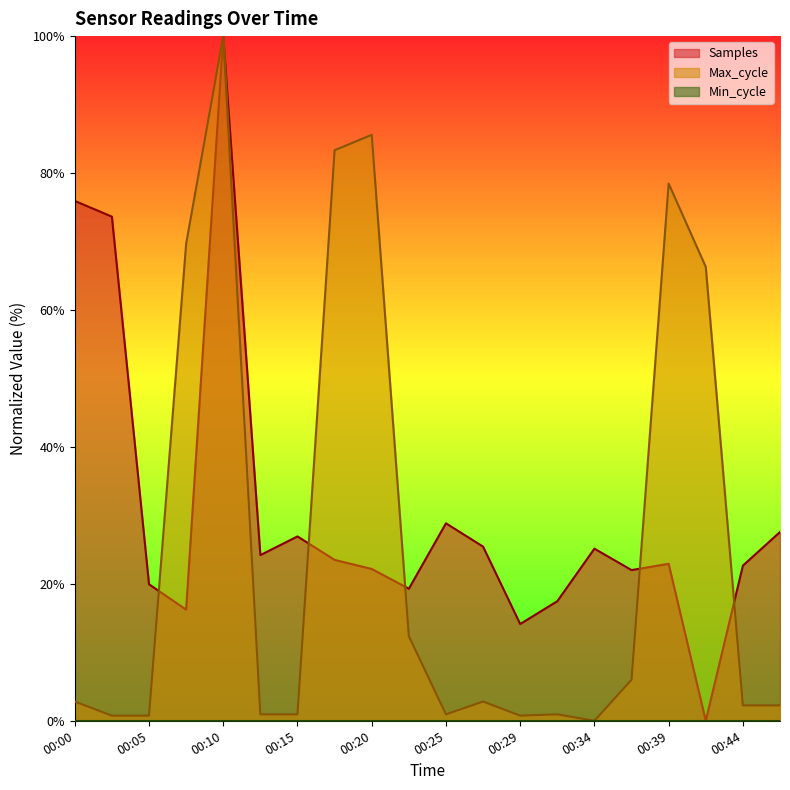

The value of Samples at 00:17 is 23.5. True or false?

True